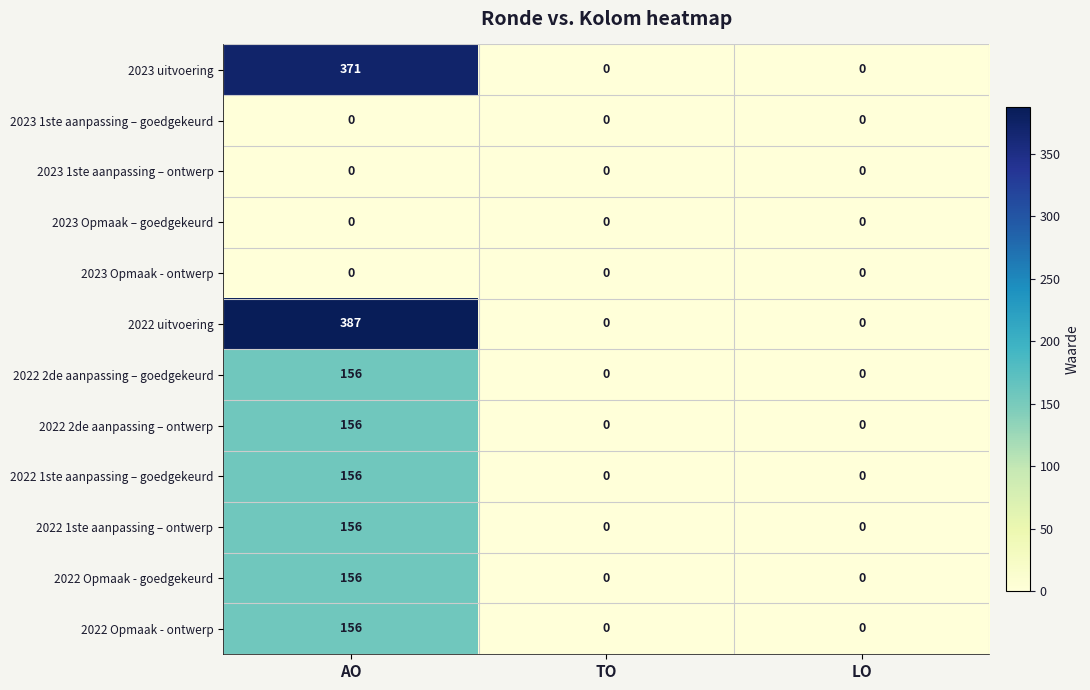

Which series has the largest range (max minus min)?

2022 uitvoering